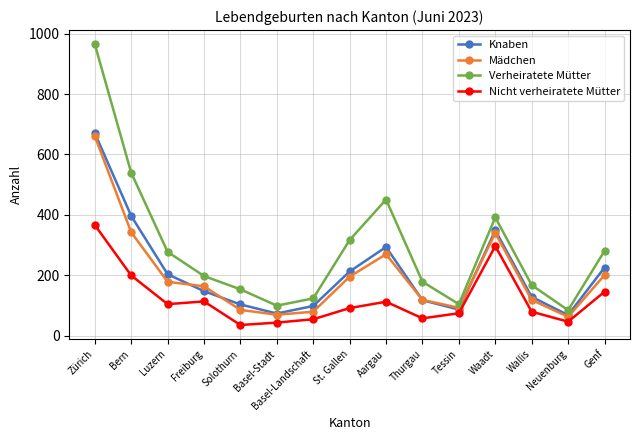

What is the smallest value displayed?

36